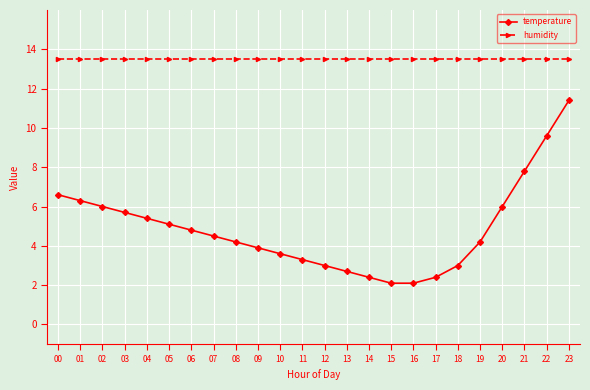

Read the humidity value at 10.

13.5